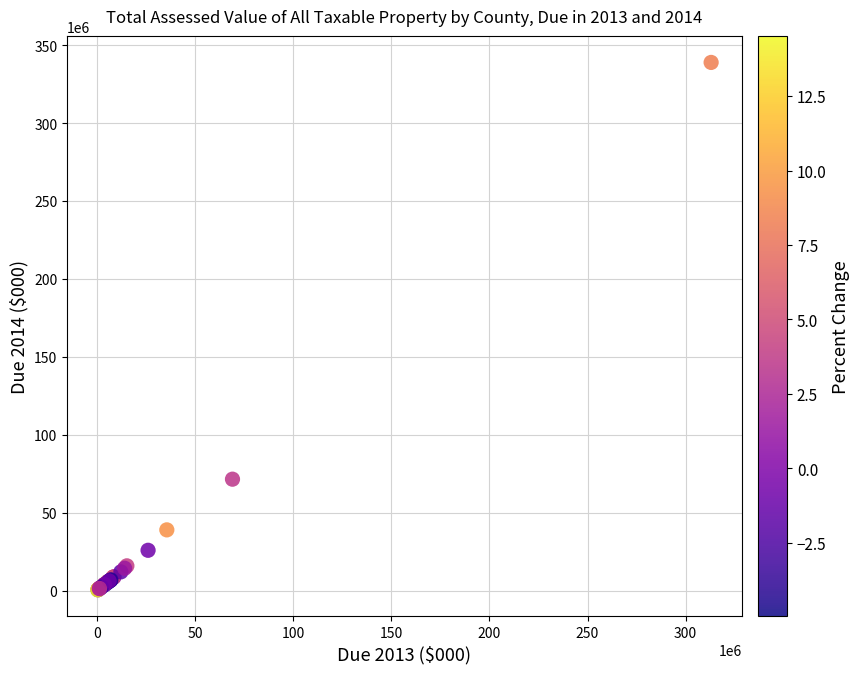

What Y value in the scatter plot is closest to 169772851?

71547746.4